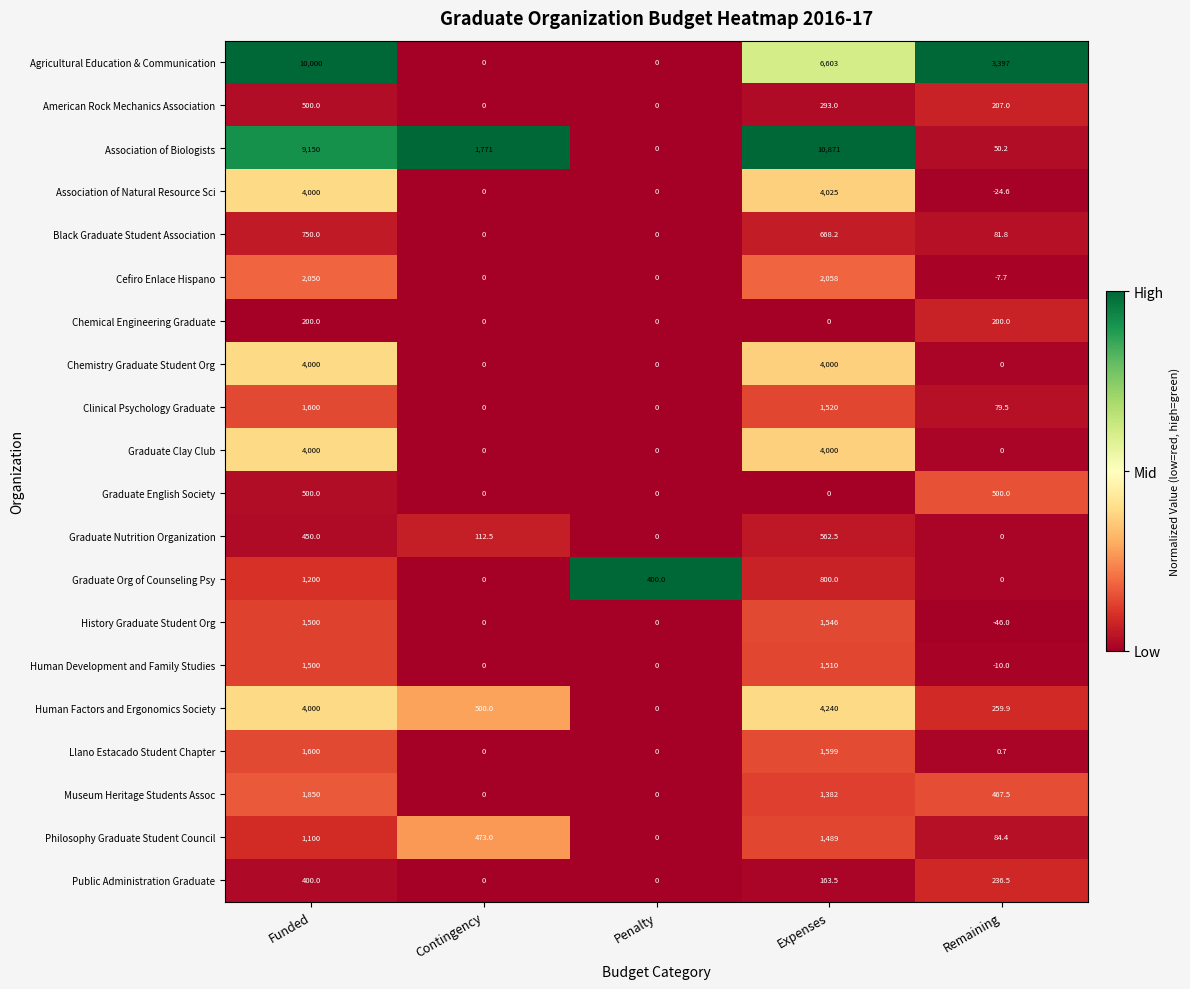

Which category has the lowest value across all series?

Remaining